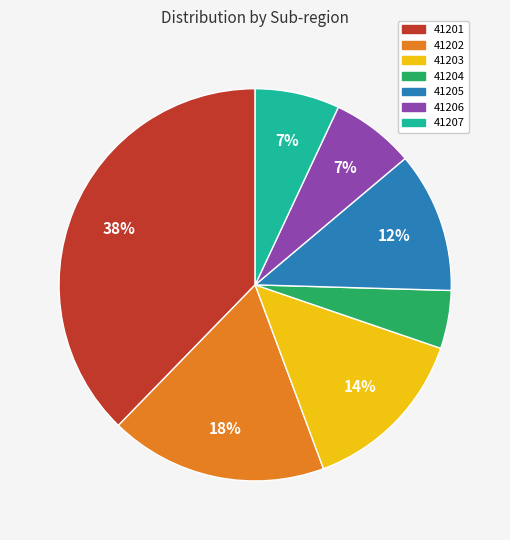

To the nearest percent, what percentage of the pie is 41203?

14%